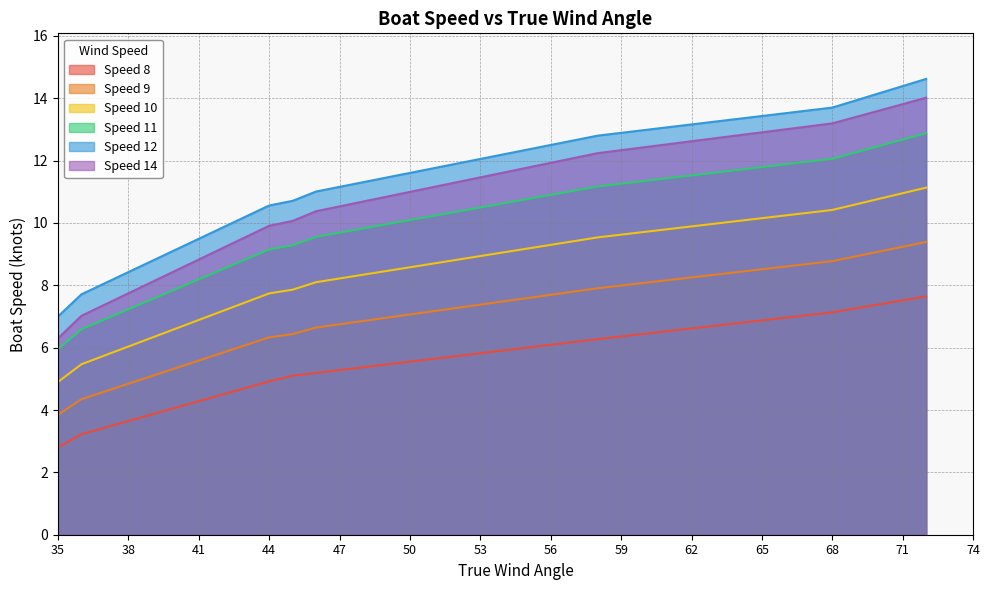

How many values in the Speed 14 series exceed 11?

22